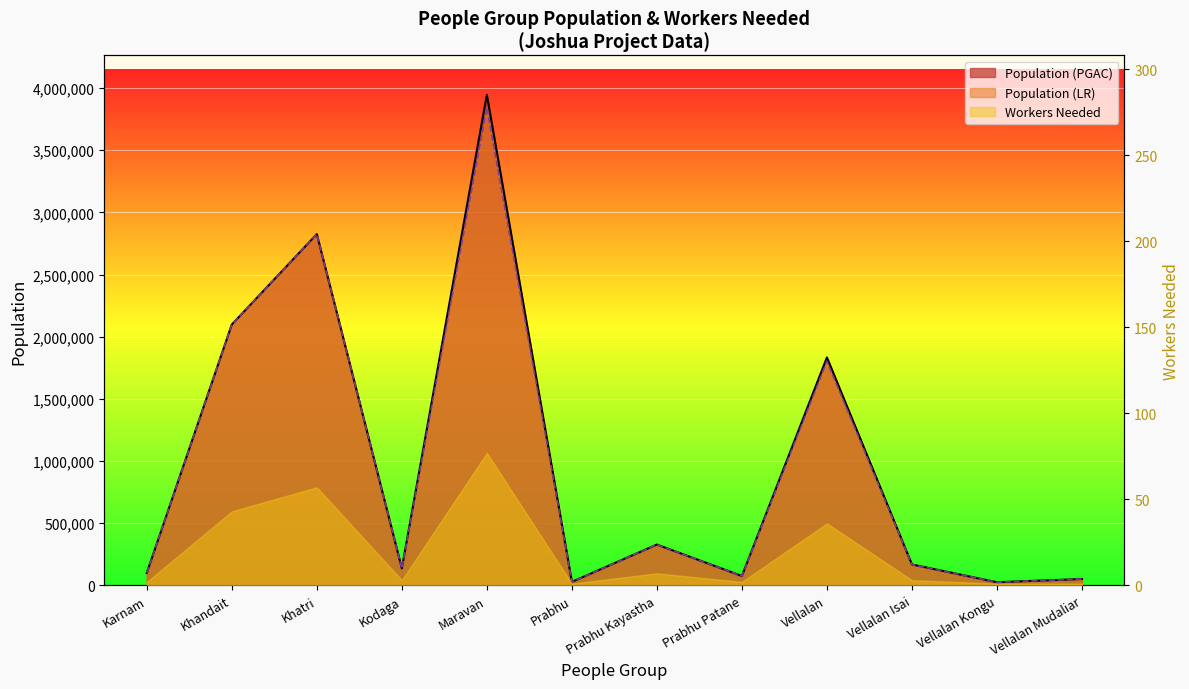

Is it true that Population (PGAC) equals 1004166 at Khandait?

False